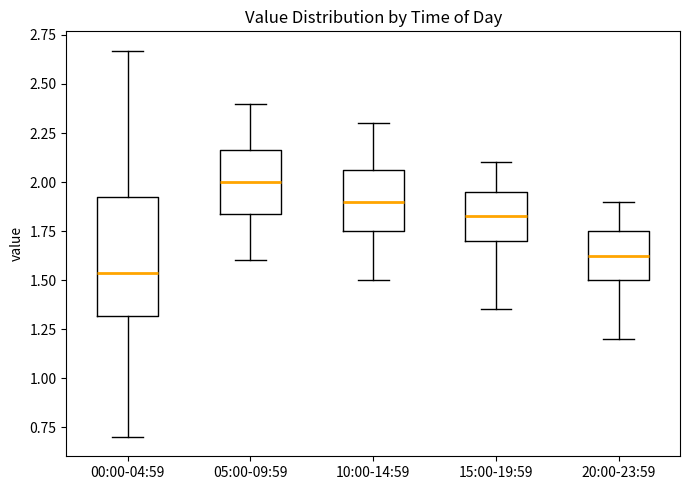

Reading left to right, transcribe this box plot: for each box, give where its median line is, the range the box spans, and where its two whiskers end, as read against the y-axis. The values are not printed on the chart, so give them approximately, as read against the axis.

00:00-04:59: median 1.55, box 1.30 to 1.95, whiskers 0.70 to 2.65
05:00-09:59: median 2.00, box 1.85 to 2.15, whiskers 1.60 to 2.40
10:00-14:59: median 1.90, box 1.75 to 2.05, whiskers 1.50 to 2.30
15:00-19:59: median 1.85, box 1.70 to 1.95, whiskers 1.35 to 2.10
20:00-23:59: median 1.65, box 1.50 to 1.75, whiskers 1.20 to 1.90